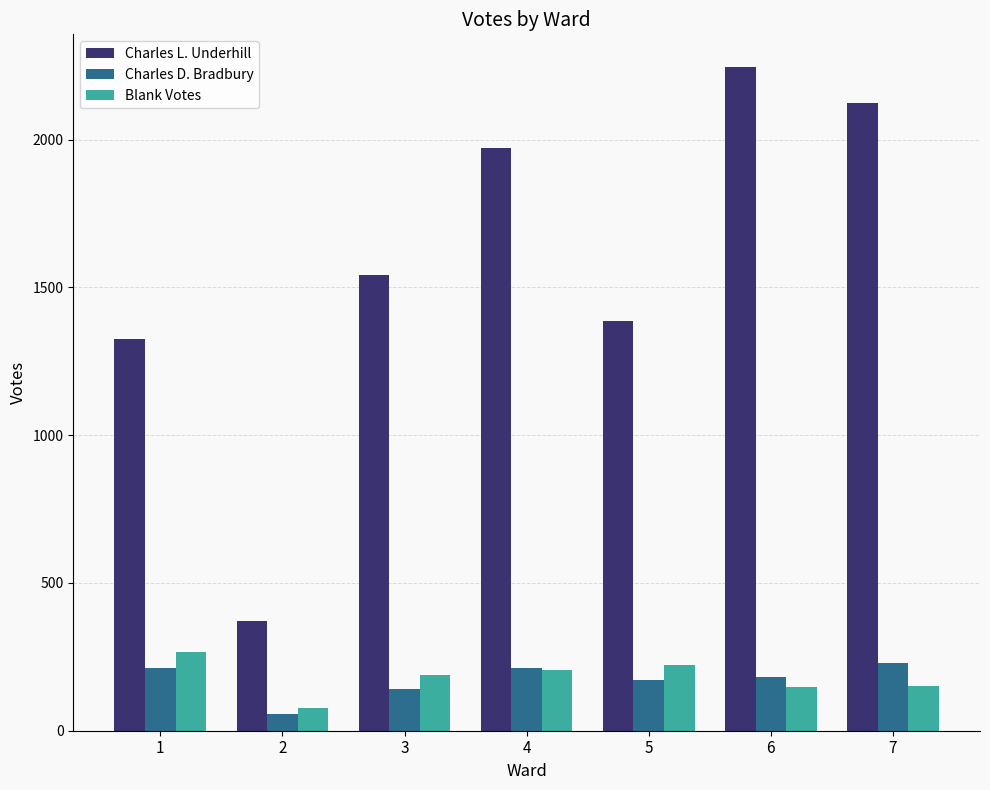

At which category is the sum across all series the highest?

6